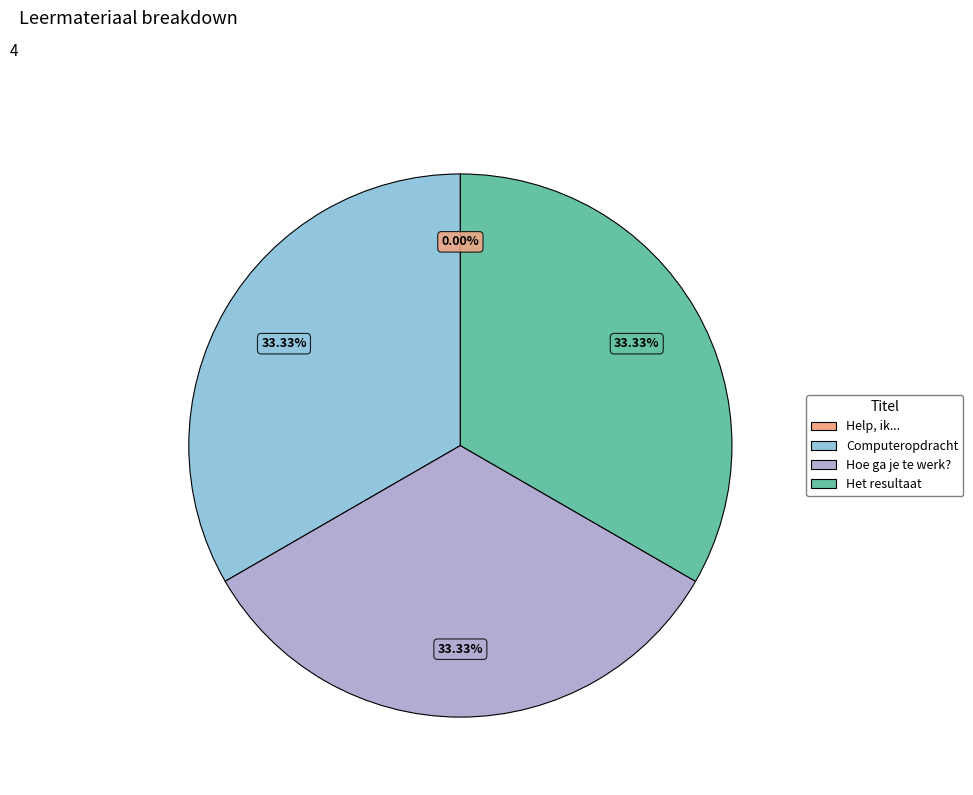

Does any single category account for the majority?

No